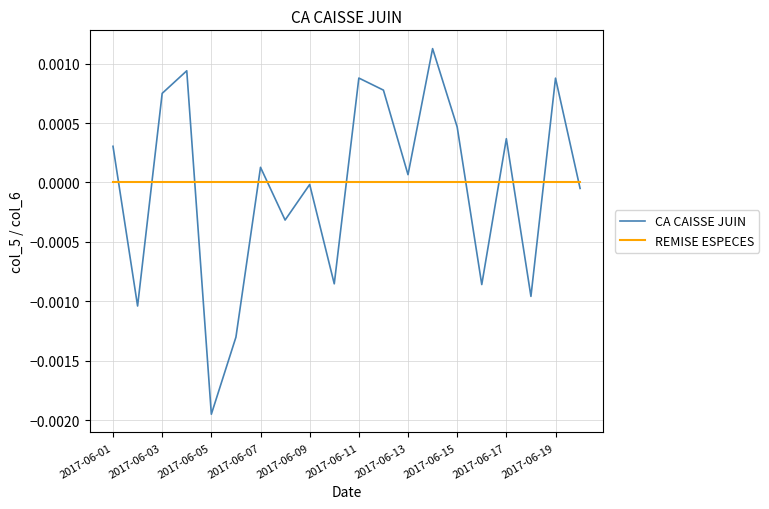

How many distinct data groups are displayed?

2